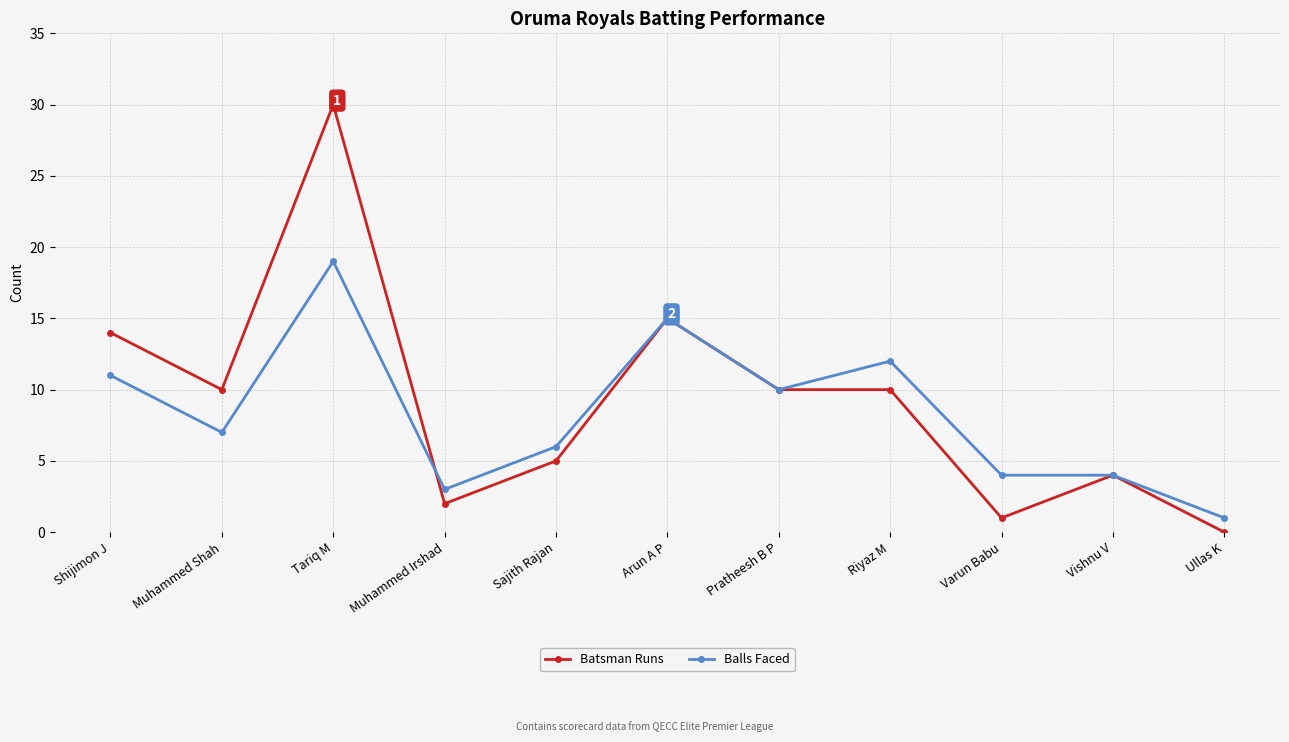

Reading right to left, what are all the values shown in this chart?

Batsman Runs: 0	4	1	10	10	15	5	2	30	10	14
Balls Faced: 1	4	4	12	10	15	6	3	19	7	11